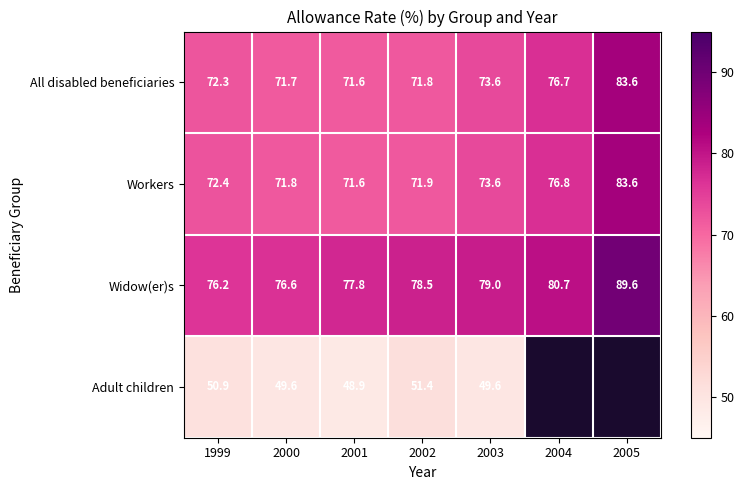

What is the maximum value for All disabled beneficiaries?

83.6